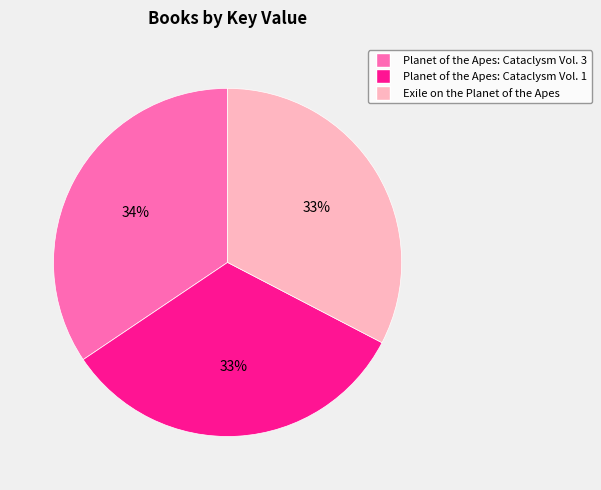

Does any single category account for the majority?

No